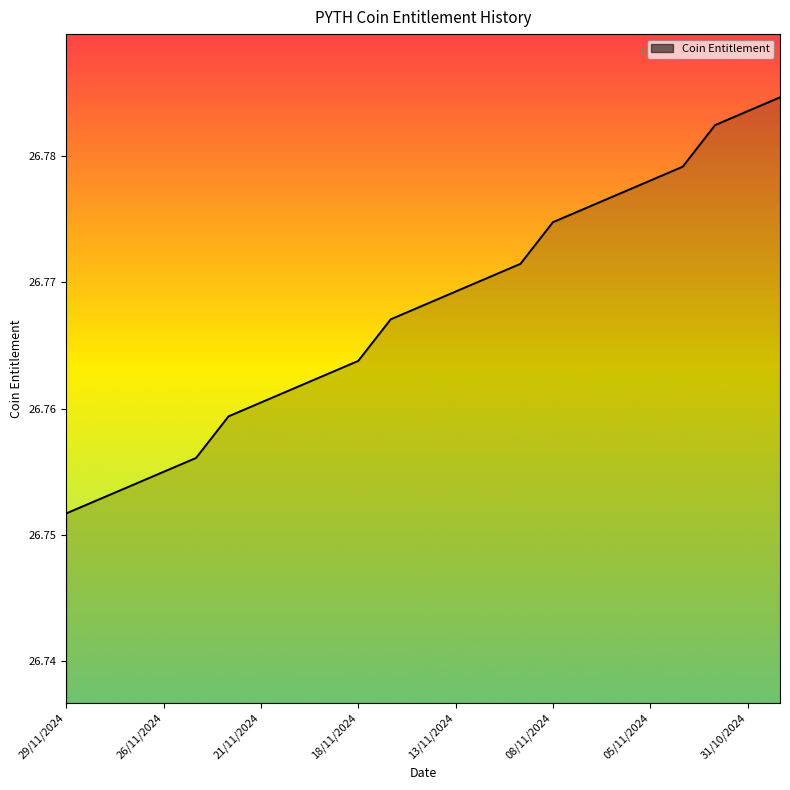

Does the chart have visible grid lines?

No